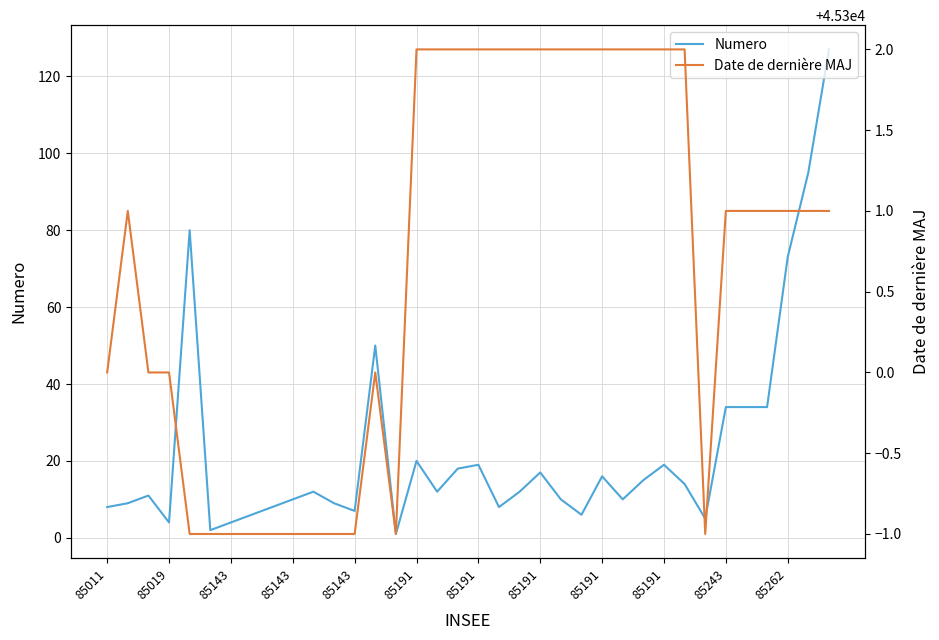

What is the maximum value shown in the chart?

45302